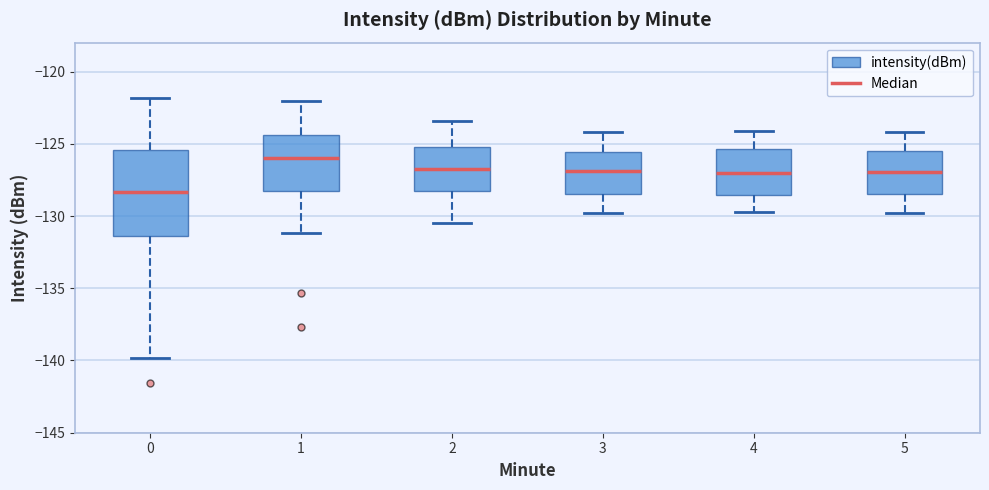

Reading left to right, read every box against the y-axis: the position of its median line, the range the box covers, and the ends of its whiskers. The values are not printed on the chart, so give them approximately, as read against the axis.

0: median -128.5, box -131.5 to -125.5, whiskers -140.0 to -122.0
1: median -126.0, box -128.5 to -124.5, whiskers -131.0 to -122.0
2: median -126.5, box -128.5 to -125.0, whiskers -130.5 to -123.5
3: median -127.0, box -128.5 to -125.5, whiskers -130.0 to -124.0
4: median -127.0, box -128.5 to -125.5, whiskers -129.5 to -124.0
5: median -127.0, box -128.5 to -125.5, whiskers -130.0 to -124.0